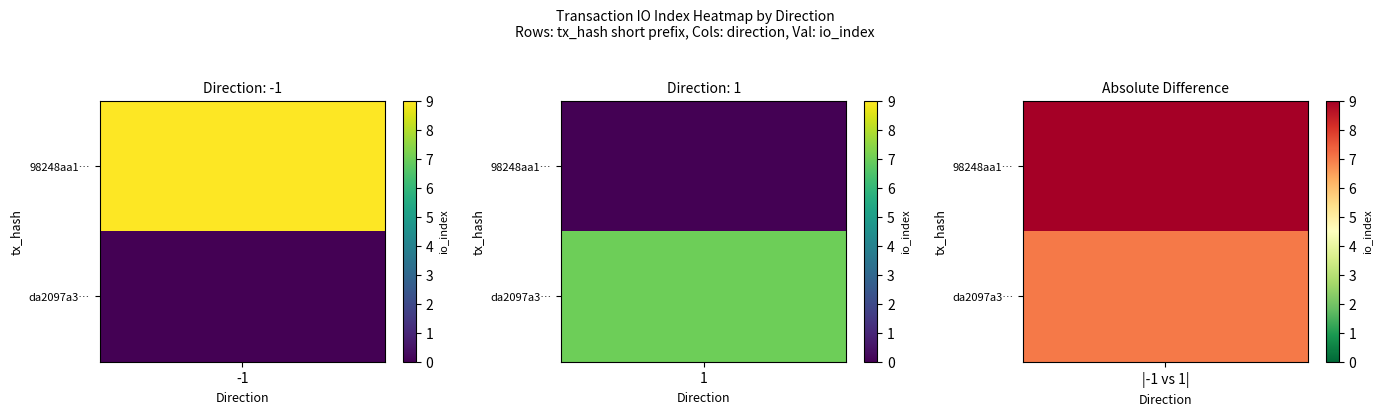

The value of 98248aa1f9e61ec5f01a8b8c425f50fb63fa45f at direction is -2. True or false?

False